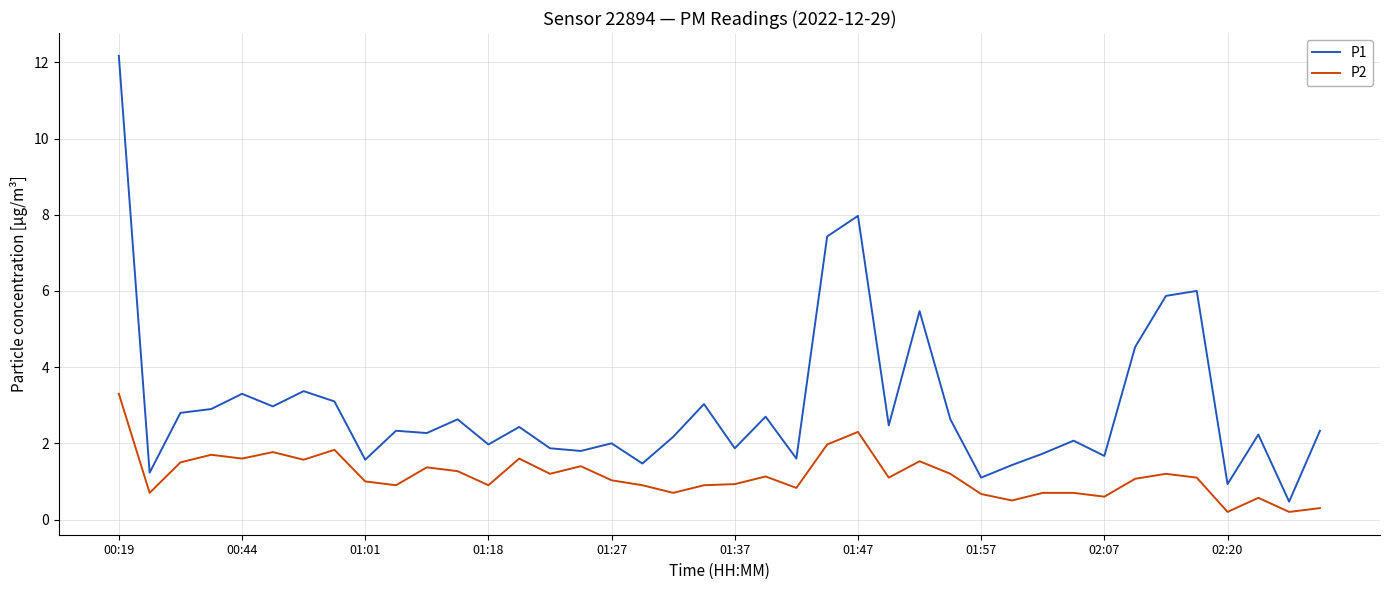

What are all the series names shown in the legend?

P1, P2